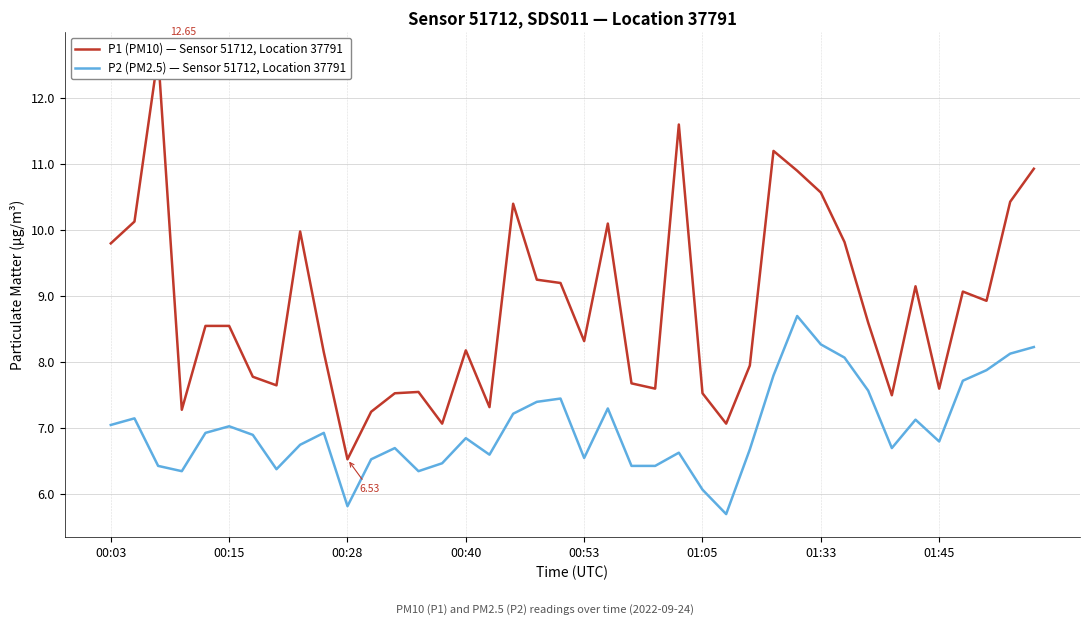

How many data points does each series have?

40